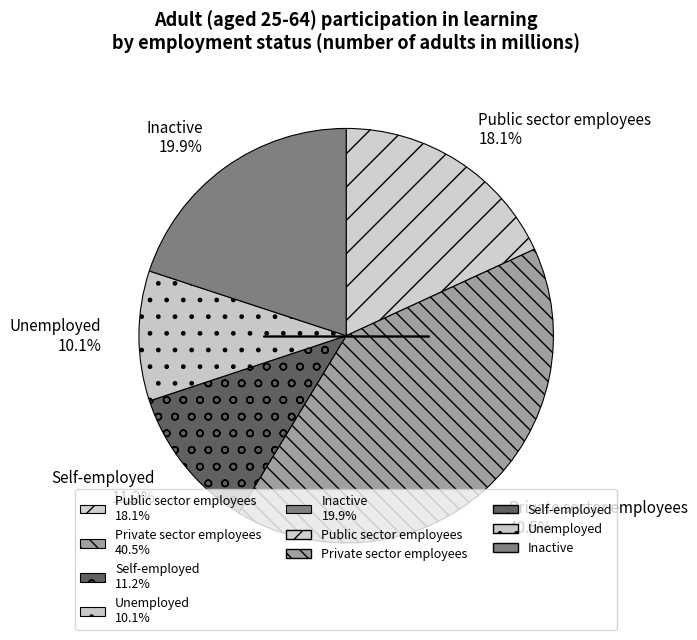

Combined, what portion of the pie is Private sector employees and Public sector employees?

58.7%